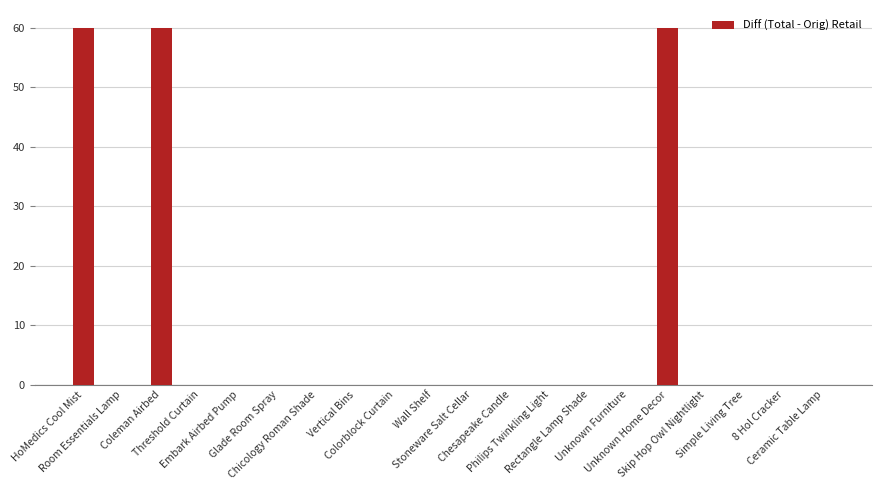

What is the maximum value shown in the chart?

60.0